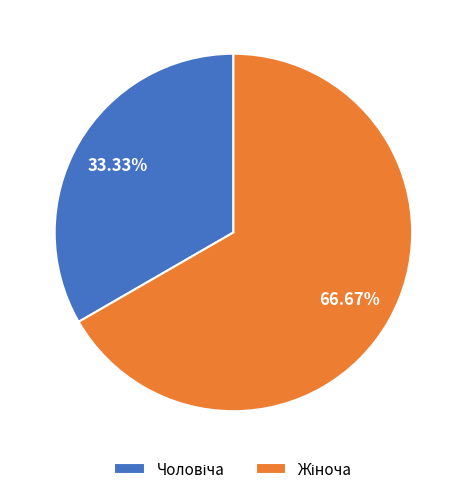

How many slices are in this pie chart?

2